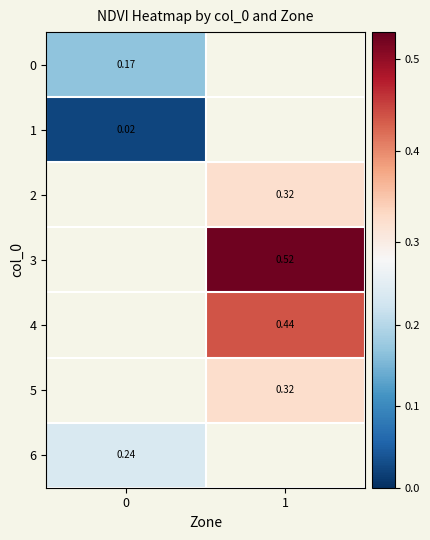

Which has a higher value, 0 or 1?

1